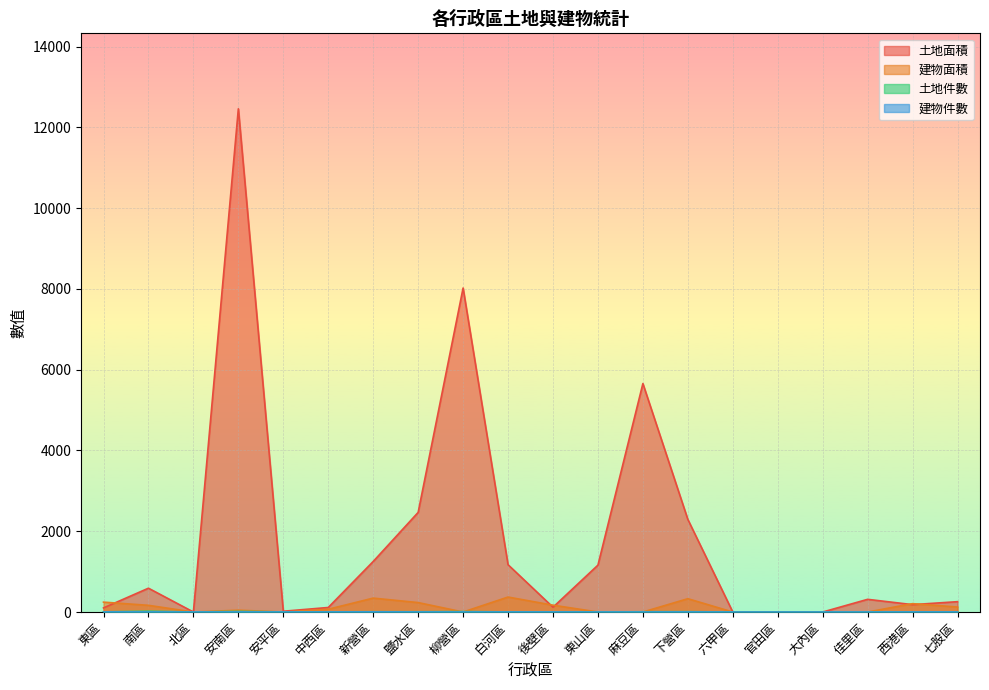

What is the value of the 建物面積 point at the 14th from the left?

329.5